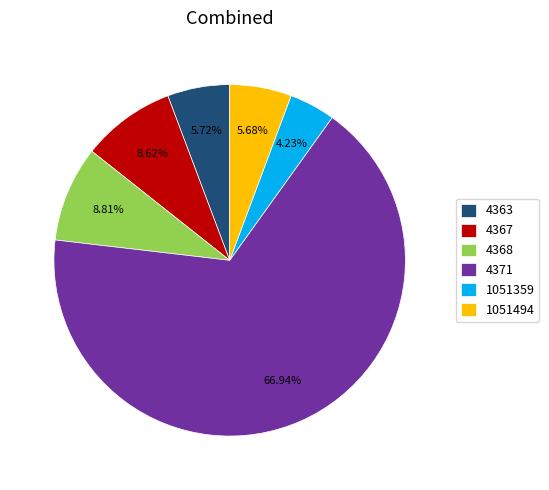

What is the majority slice?

4371